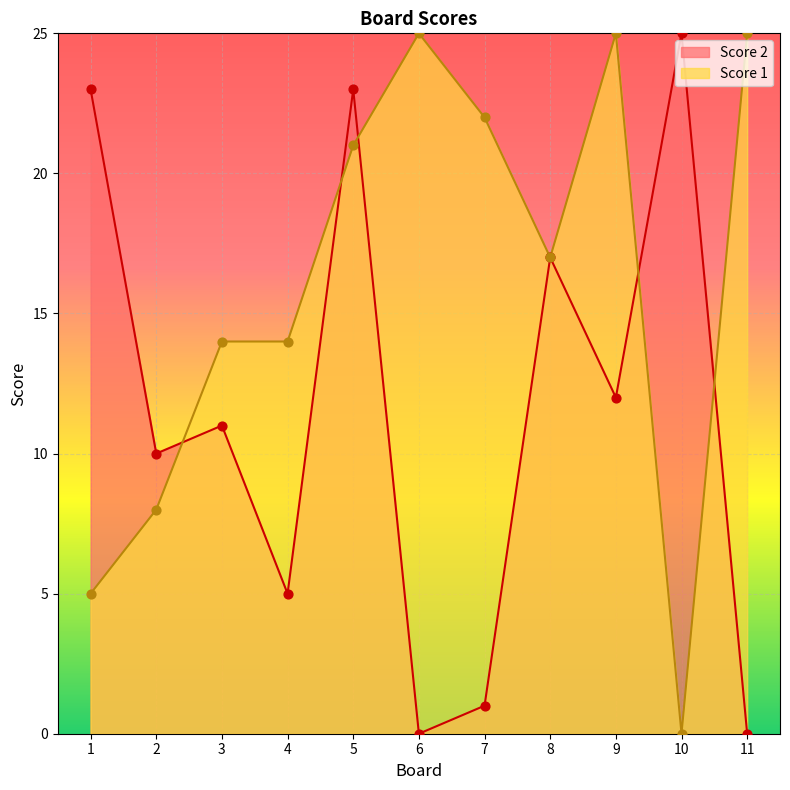

What are all the series names shown in the legend?

Score 2, Score 1